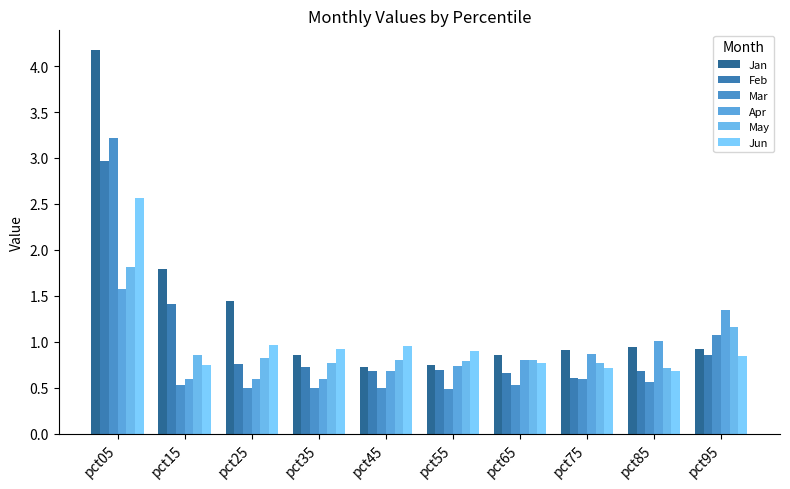

Between pct25 and pct65, which series saw the biggest shift?

Jan